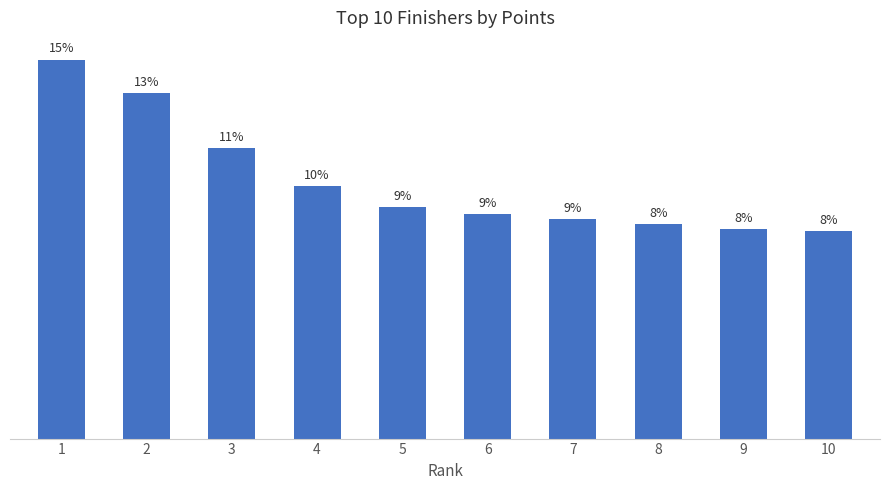

List the labels in order of value, smallest first.

10, 9, 8, 7, 6, 5, 4, 3, 2, 1